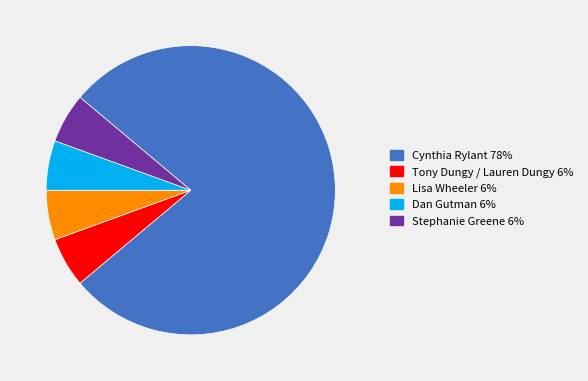

Is the sum of Dan Gutman and Tony Dungy / Lauren Dungy greater than half?

No